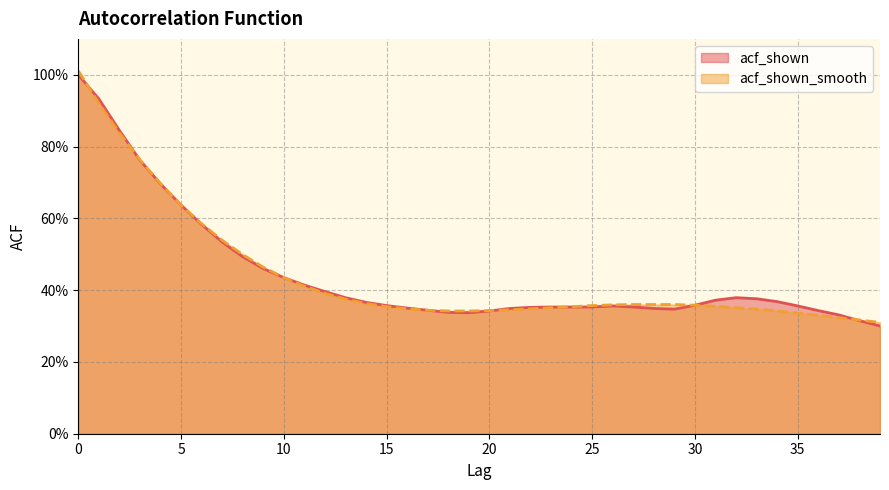

Does the chart have visible grid lines?

Yes